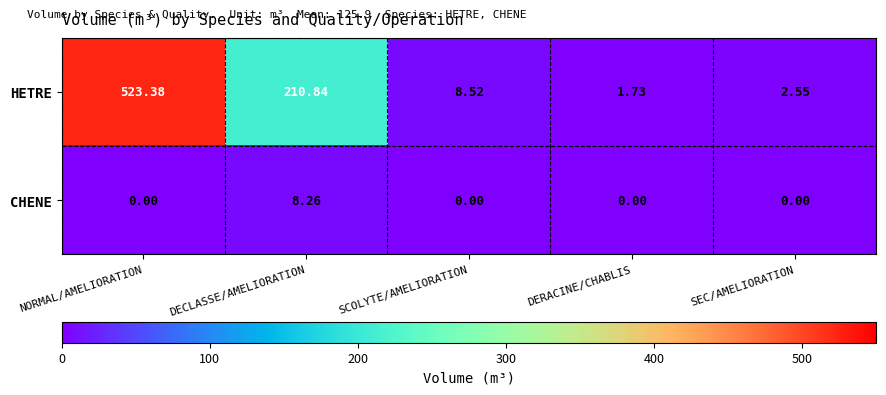

Count the number of categories in the chart.

5